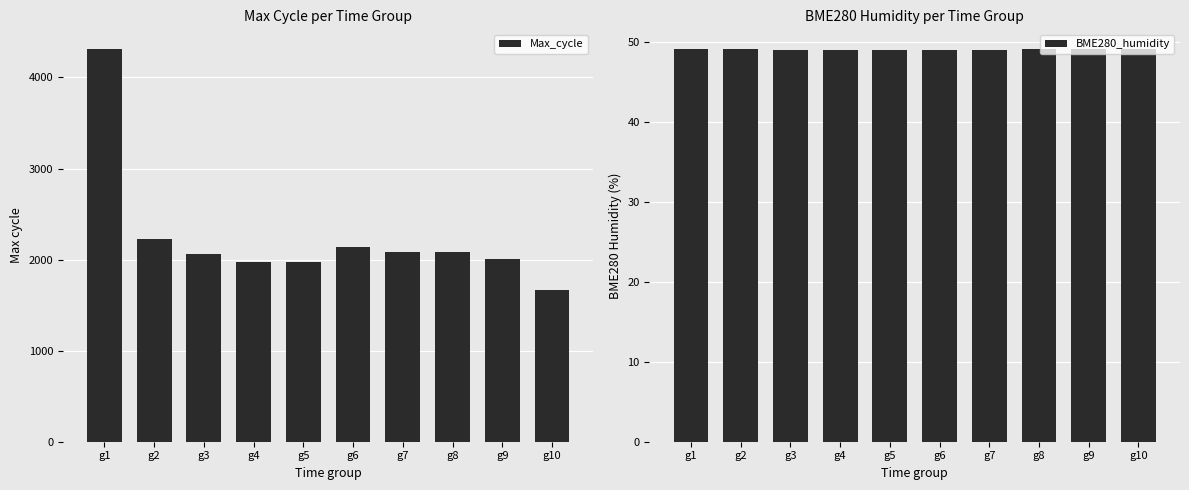

What is the average value of the BME280_humidity series?

49.1